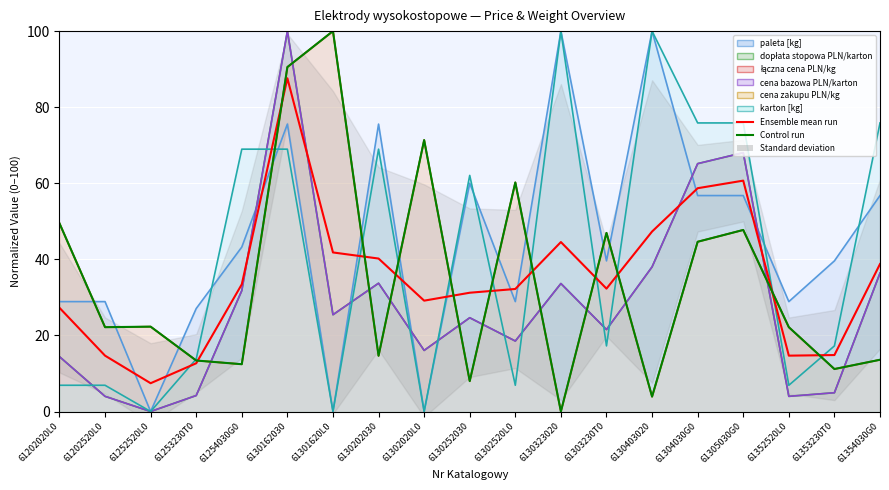

Which label corresponds to the largest value in the chart?

61301620L0